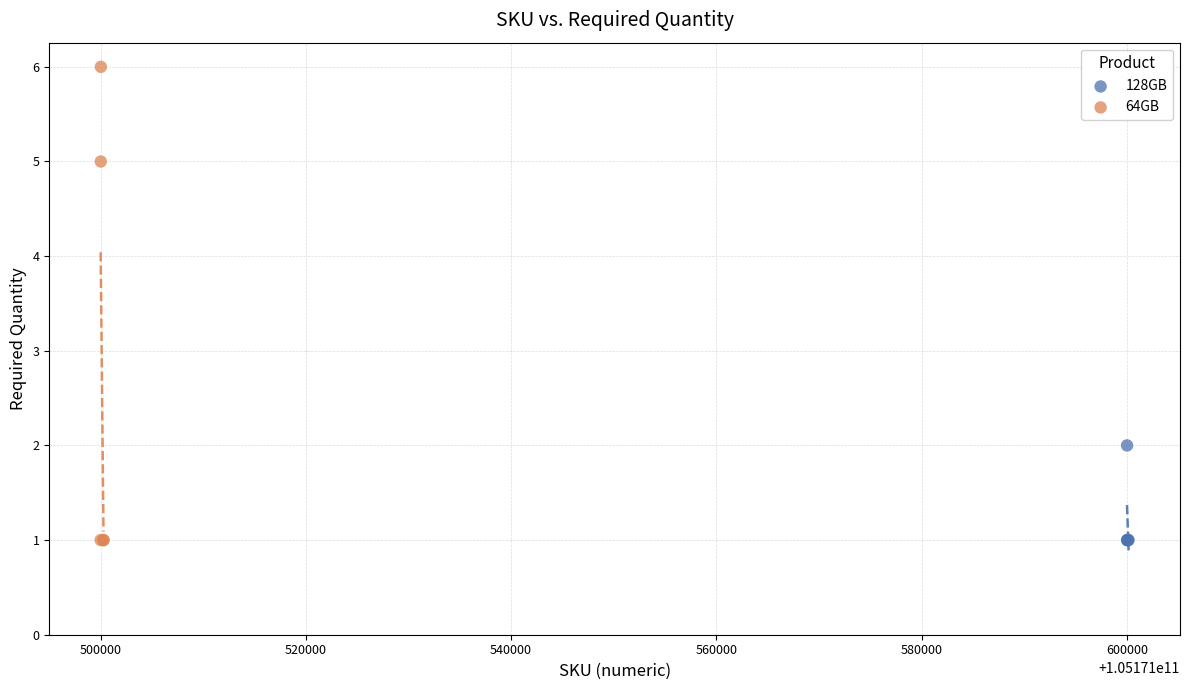

Which series contains the highest Y value?

64GB